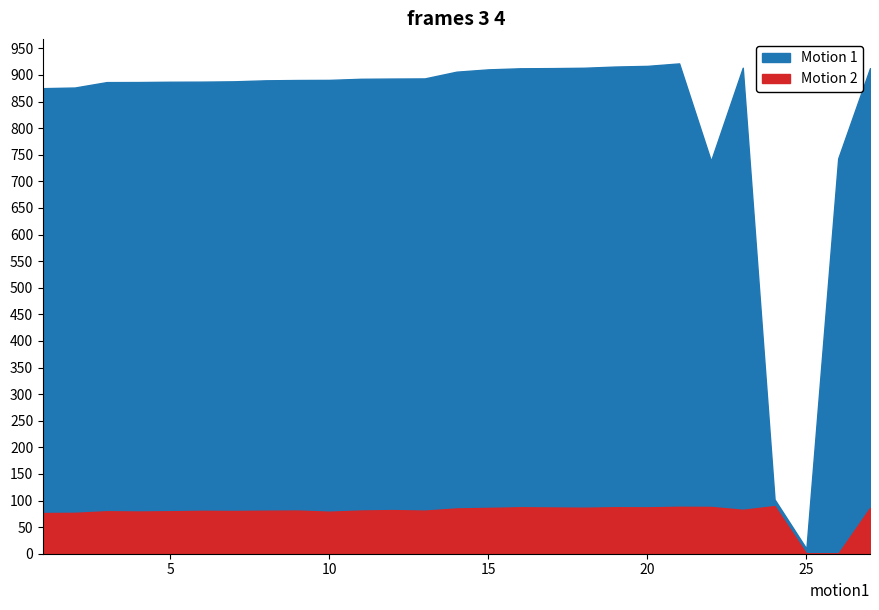

What is the spread (max minus min) of values at 8?

881.9